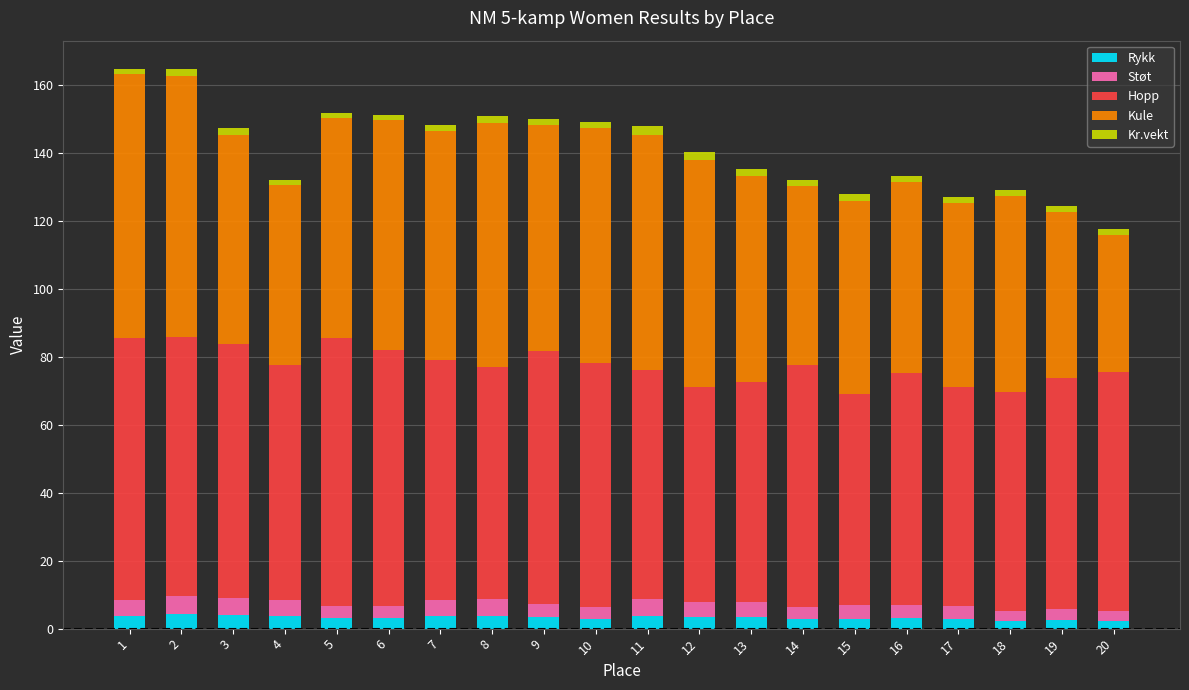

The value of Rykk at 4 is 3.7. True or false?

True